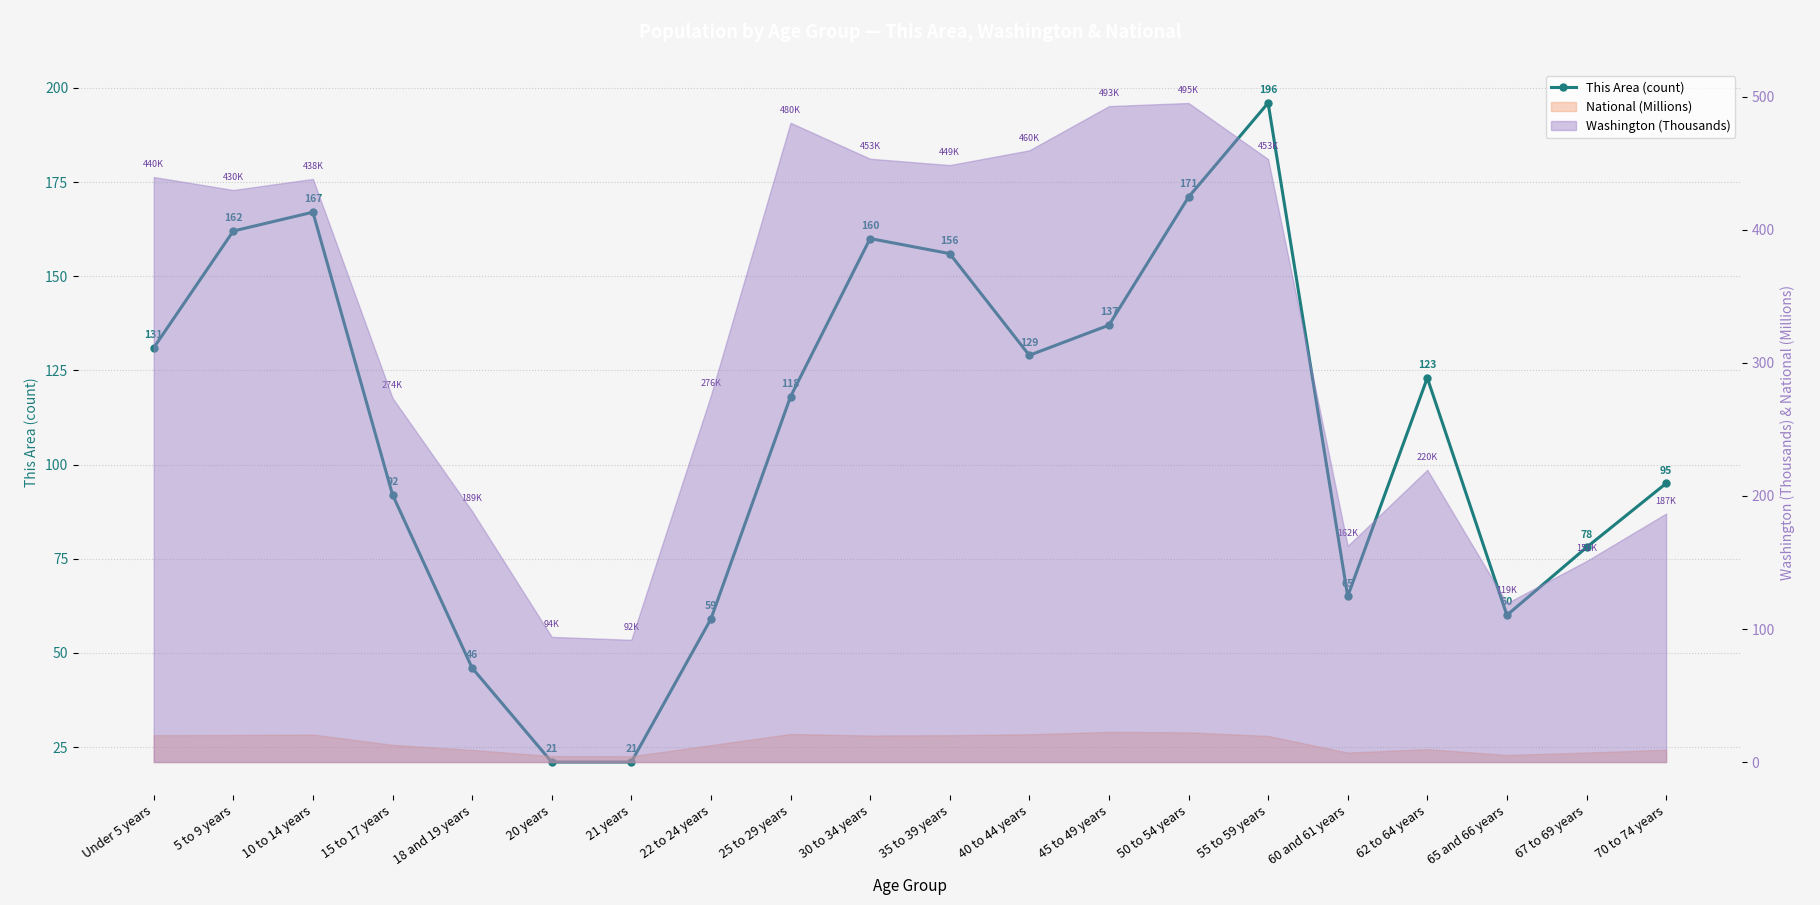

List the labels in order of value, smallest first.

20 years, 21 years, 18 and 19 years, 22 to 24 years, 65 and 66 years, 60 and 61 years, 67 to 69 years, 15 to 17 years, 70 to 74 years, 25 to 29 years, 62 to 64 years, 40 to 44 years, Under 5 years, 45 to 49 years, 35 to 39 years, 30 to 34 years, 5 to 9 years, 10 to 14 years, 50 to 54 years, 55 to 59 years